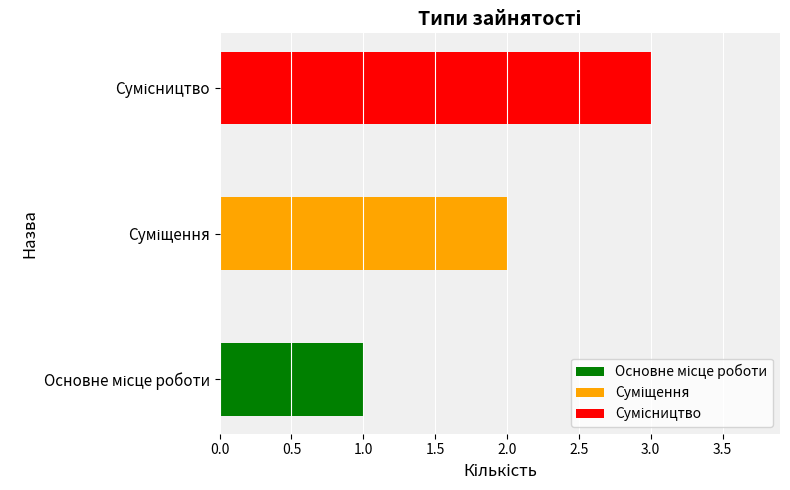

What is the difference between the values at Сумісництво and Основне місце роботи?

2